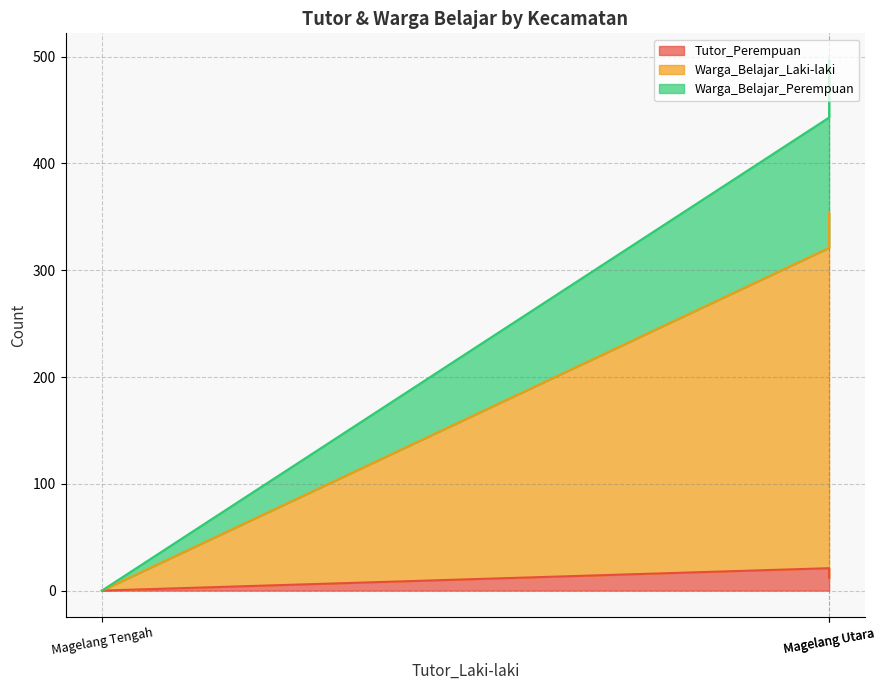

Which series has the widest spread of values?

Warga_Belajar_Laki-laki